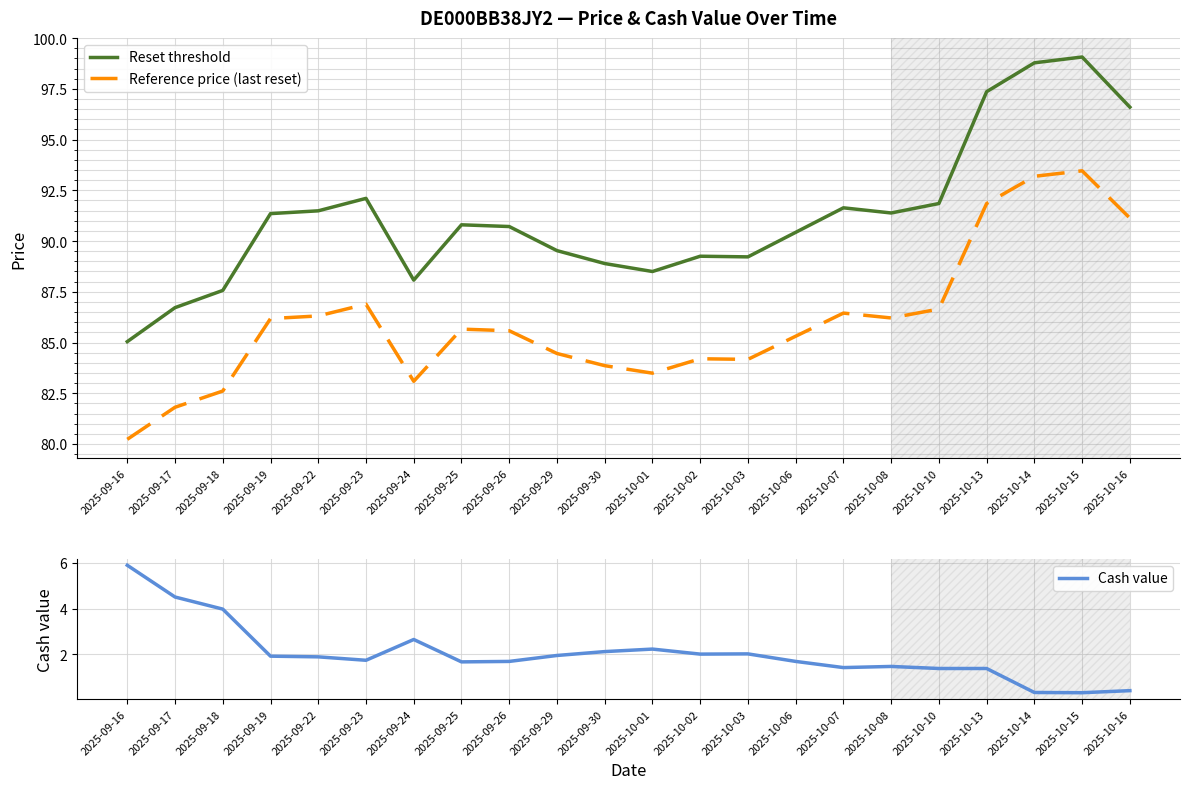

Where does the Reset threshold series first go above 90?

2025-09-19